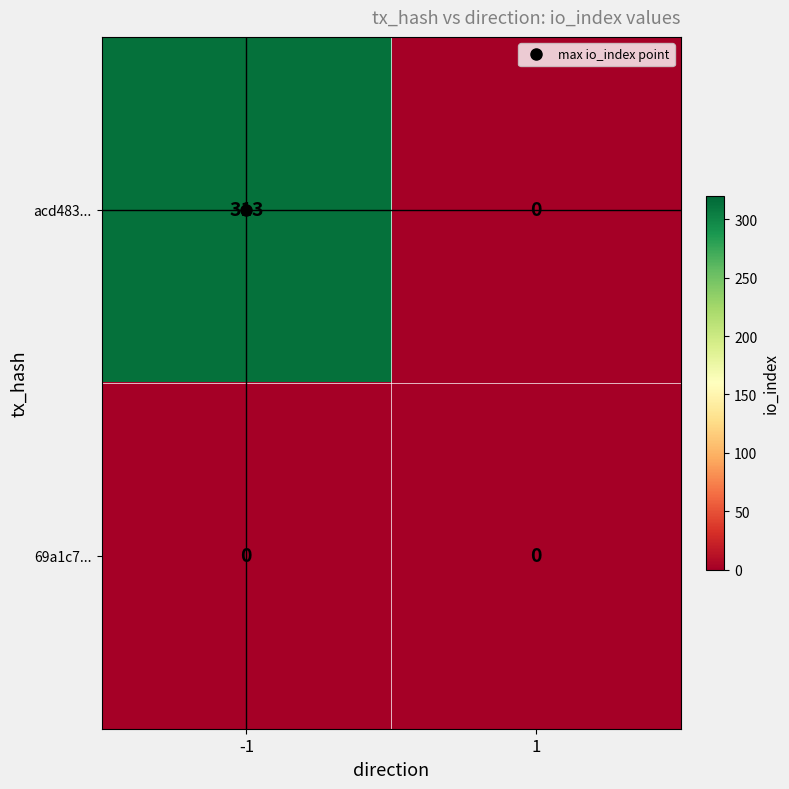

List the labels in order of acd483... value, smallest first.

1, -1